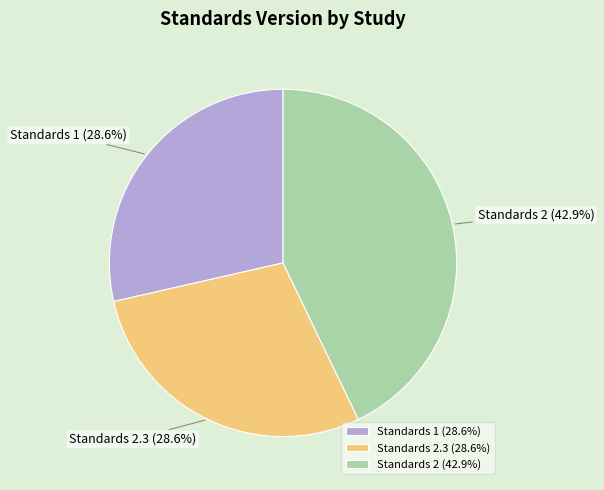

How much of the chart is everything except Standards 2?

57.1%